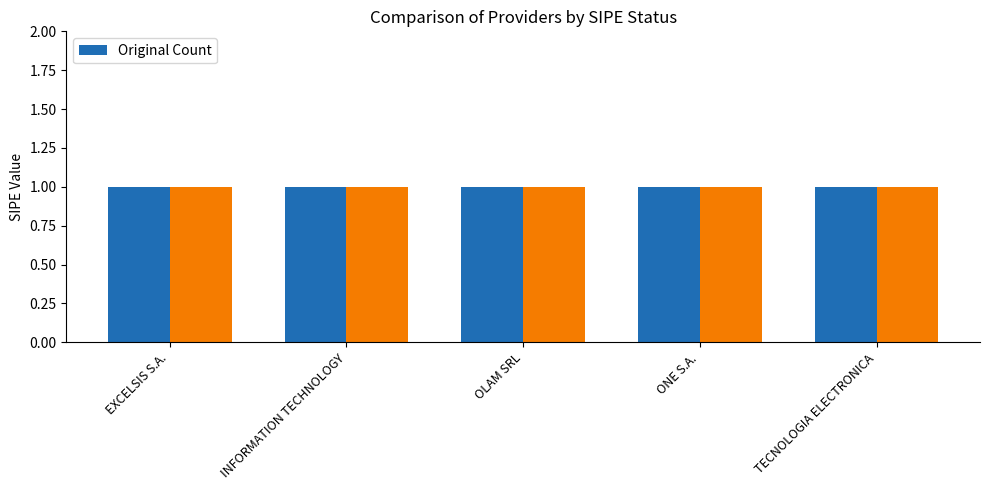

How many data points does each series have?

5